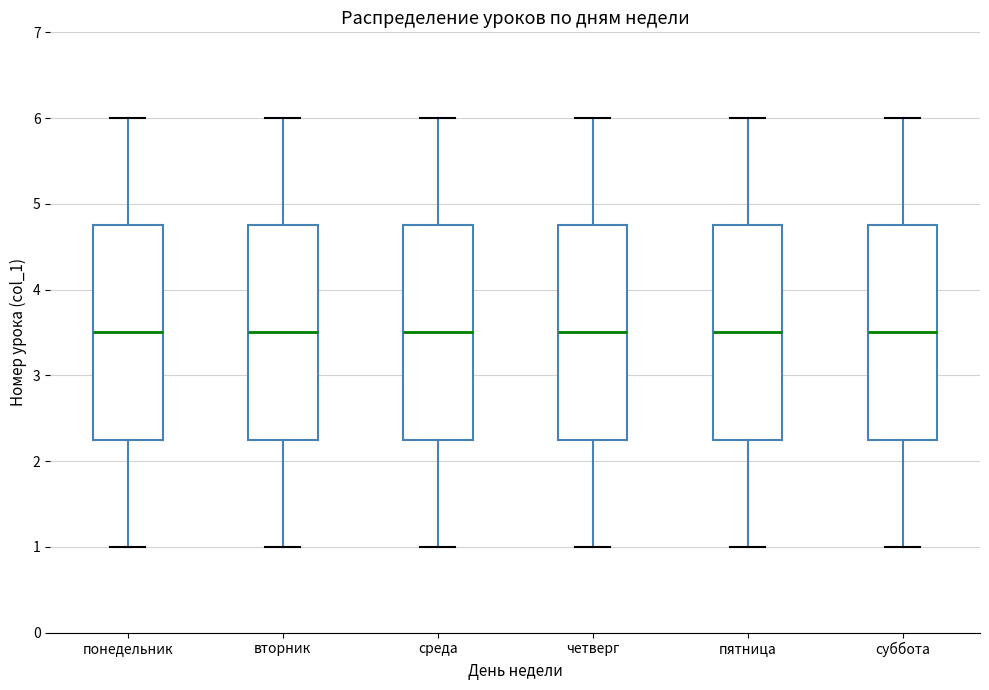

Reading left to right, transcribe this box plot: for each box, give where its median line is, the range the box spans, and where its two whiskers end, as read against the y-axis. The values are not printed on the chart, so give them approximately, as read against the axis.

понедельник: median 3.5, box 2.3 to 4.8, whiskers 1.0 to 6.0
вторник: median 3.5, box 2.3 to 4.8, whiskers 1.0 to 6.0
среда: median 3.5, box 2.3 to 4.8, whiskers 1.0 to 6.0
четверг: median 3.5, box 2.3 to 4.8, whiskers 1.0 to 6.0
пятница: median 3.5, box 2.3 to 4.8, whiskers 1.0 to 6.0
суббота: median 3.5, box 2.3 to 4.8, whiskers 1.0 to 6.0